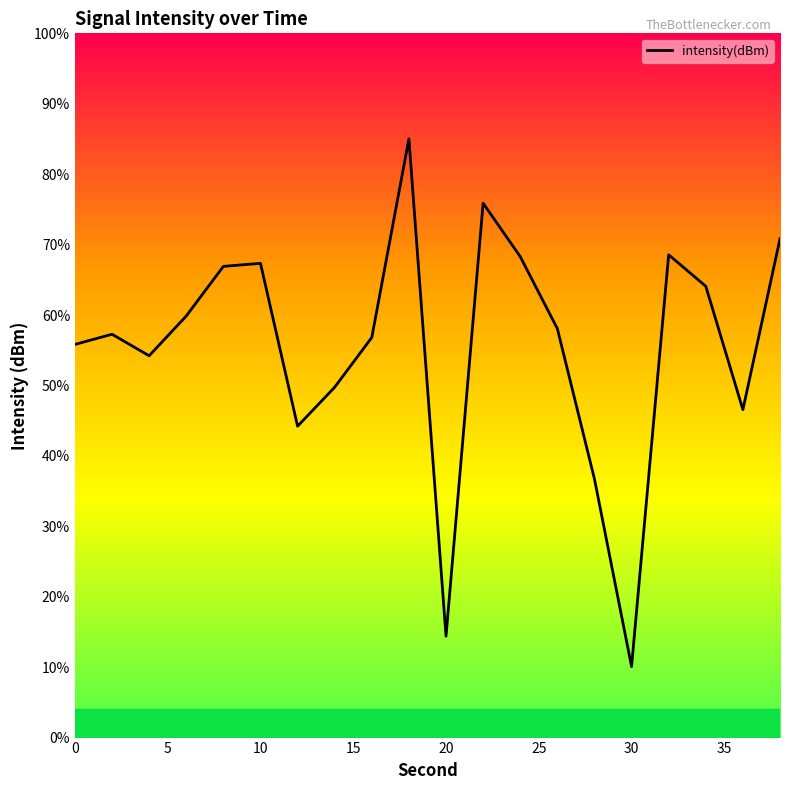

Does the chart have visible grid lines?

No